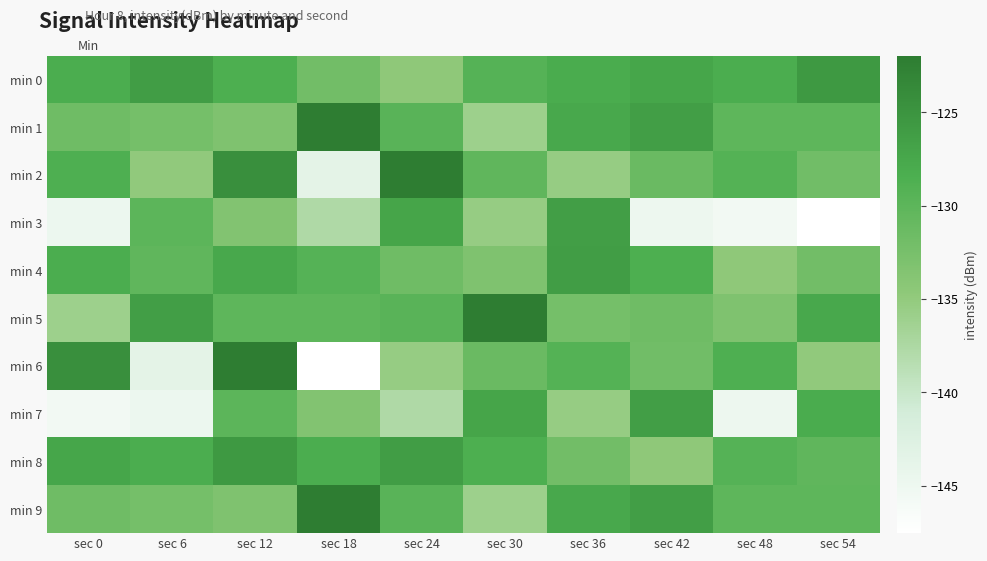

At which category is the sum across all series the highest?

sec 12